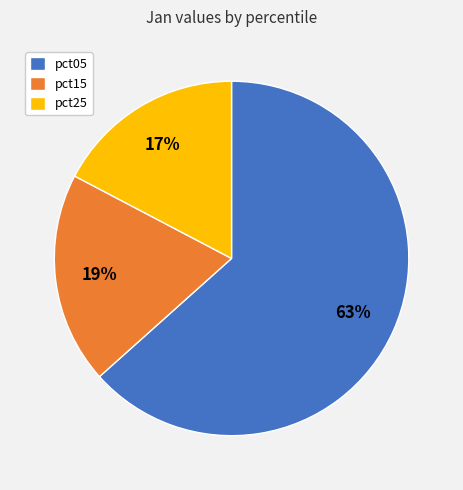

Is the sum of pct15 and pct25 greater than half?

No